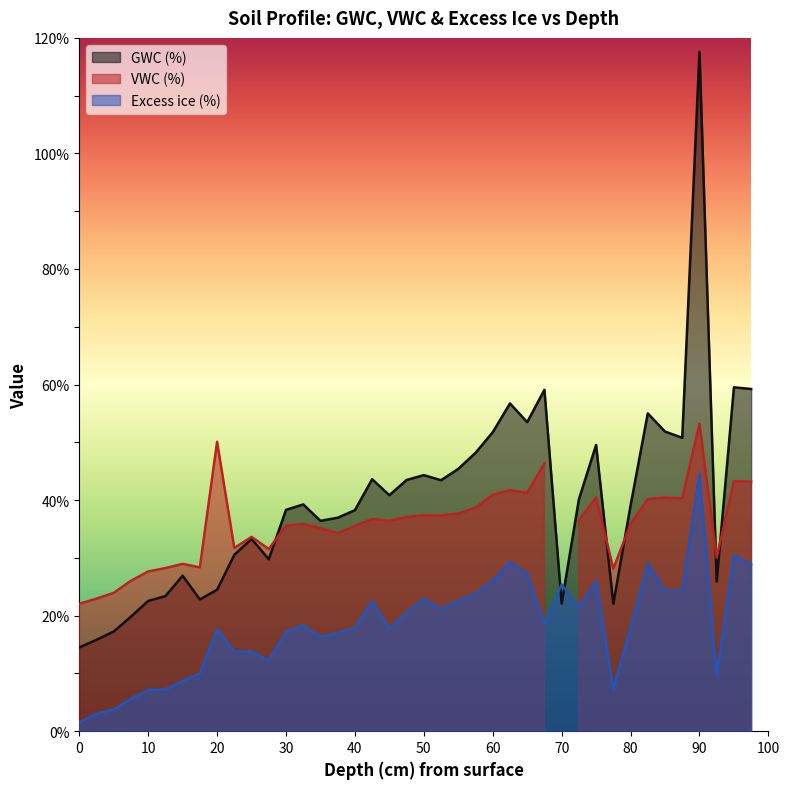

What is the difference between the maximum and minimum values in the GWC (%) series?

103.1